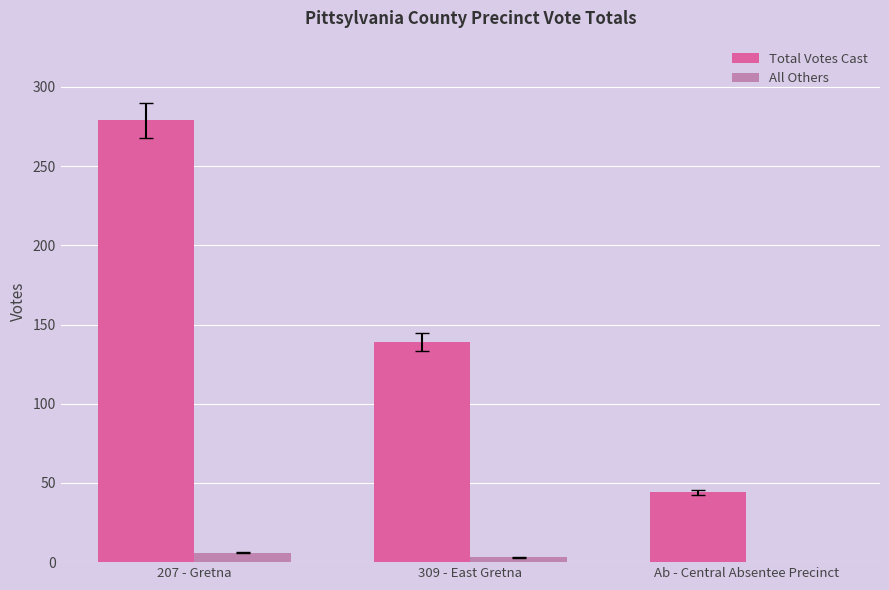

Is the value of Total Votes Cast at 309 - East Gretna greater than the value of All Others at Ab - Central Absentee Precinct?

Yes